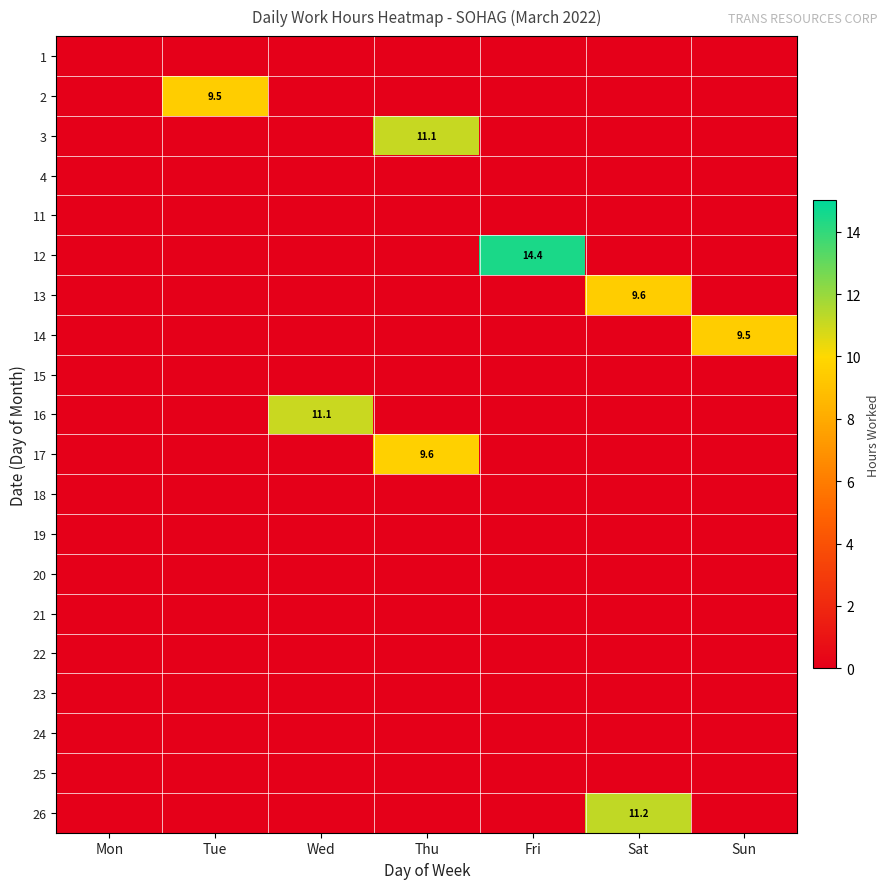

The 3 series shows 19.2 at Thu. True or false?

False